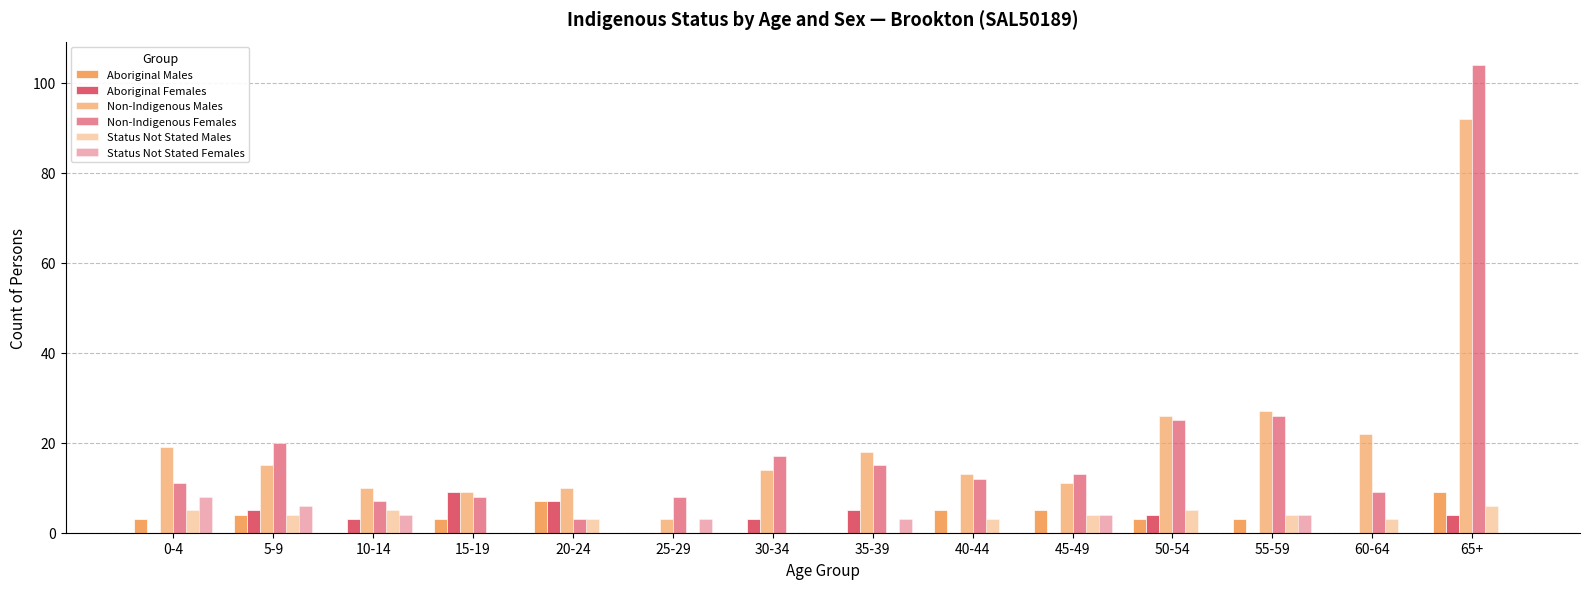

What is the difference between the Aboriginal Females values at 40-44 and 30-34?

3